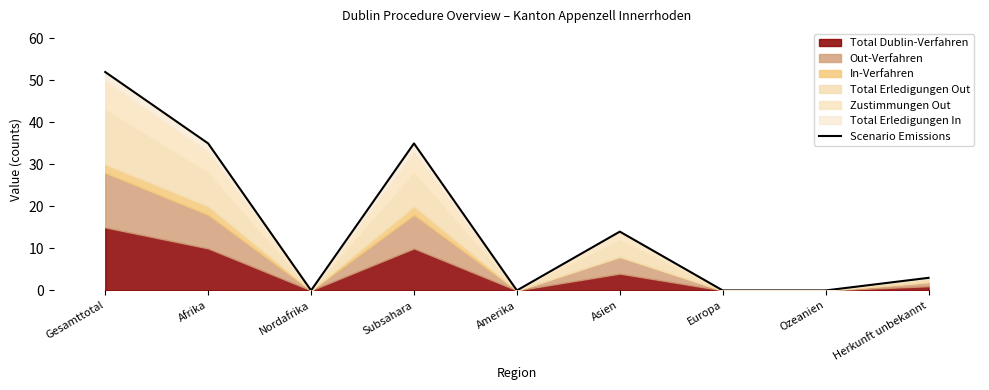

Which label corresponds to the largest value in the chart?

Gesamttotal